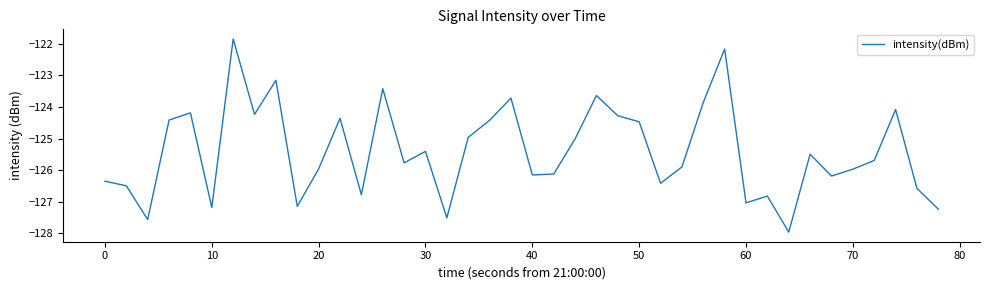

How many lines are shown in the chart?

1